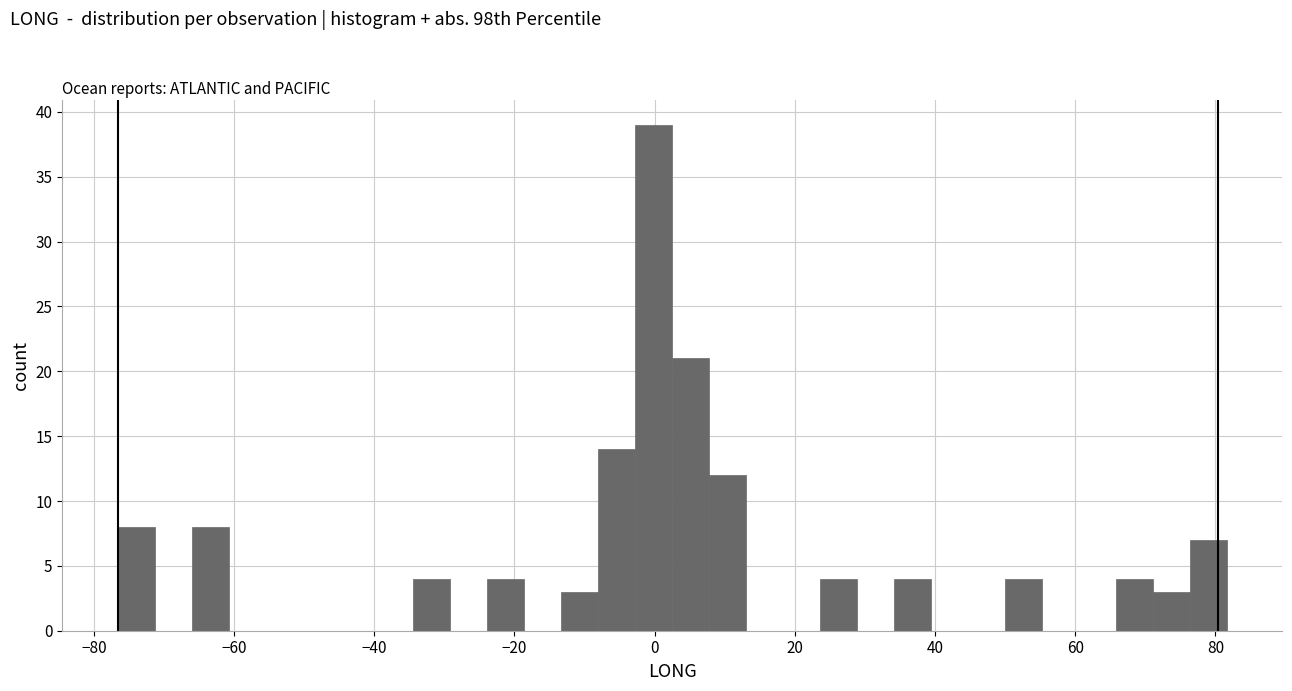

Around what value on the x-axis is the tallest bar? Give the approximate position of its centre, as read against the axis.

0